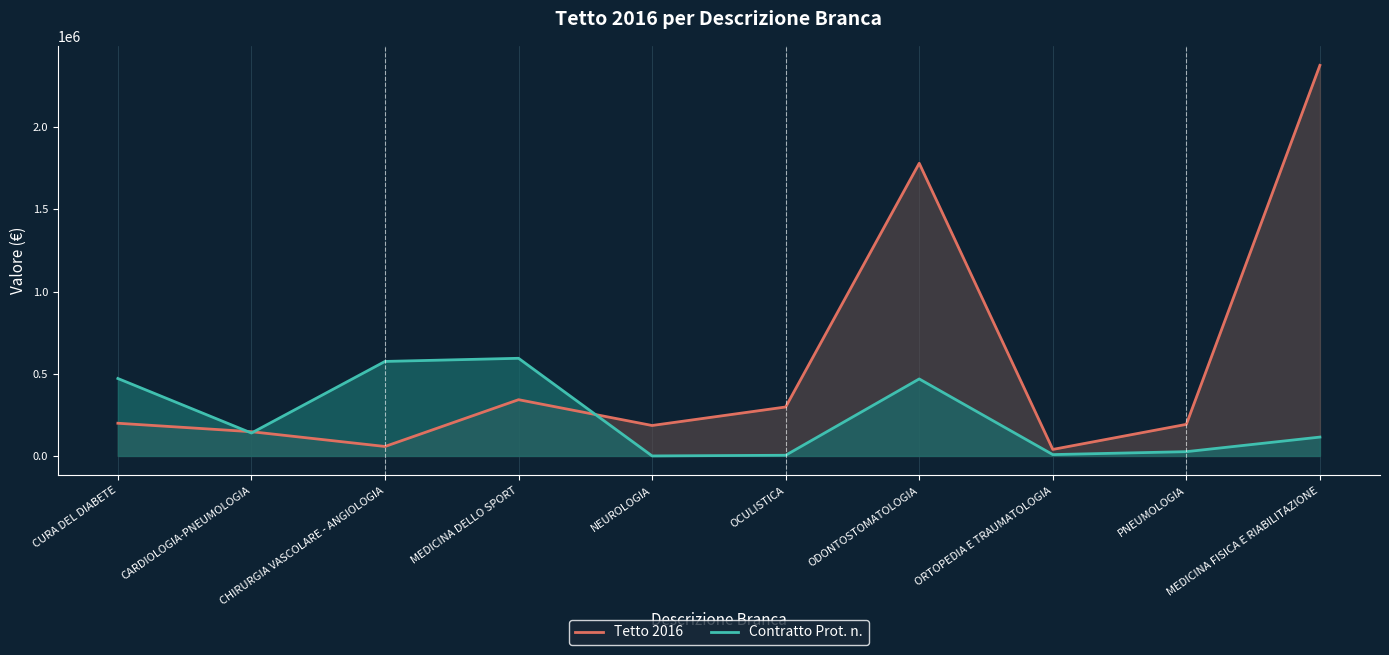

Between which two adjacent categories do Tetto 2016 and Contratto Prot. n. first intersect?

CURA DEL DIABETE and CARDIOLOGIA-PNEUMOLOGIA